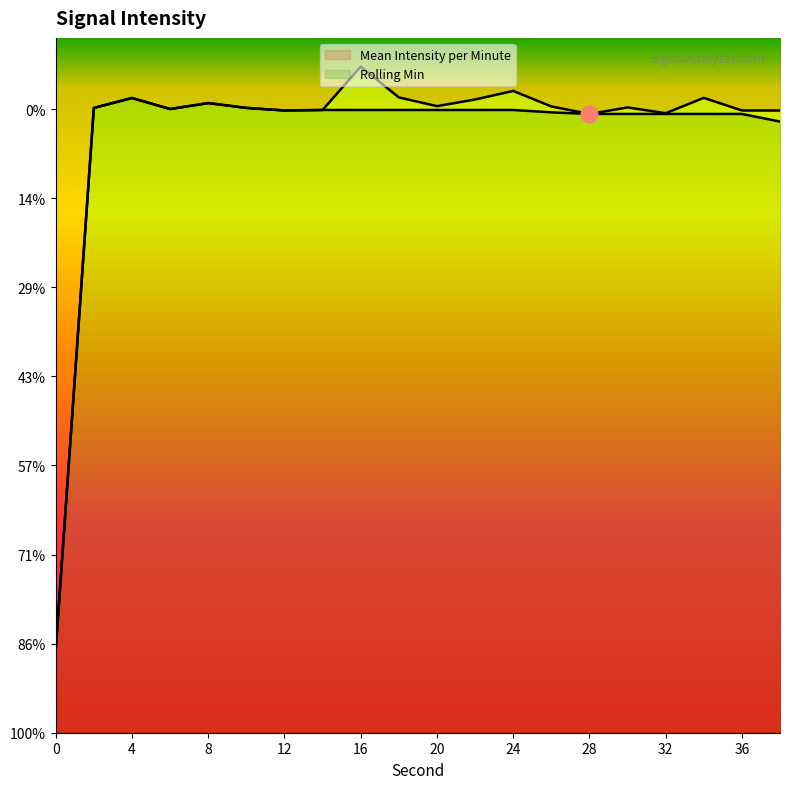

How many categories are shown in the chart?

20